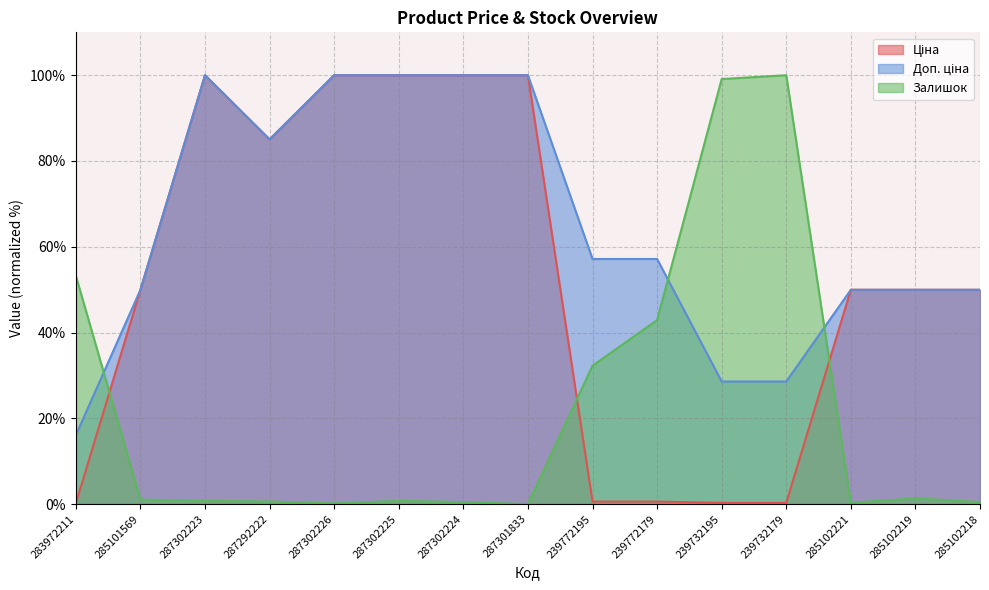

What is the label of the 2nd point from the left?

285101569